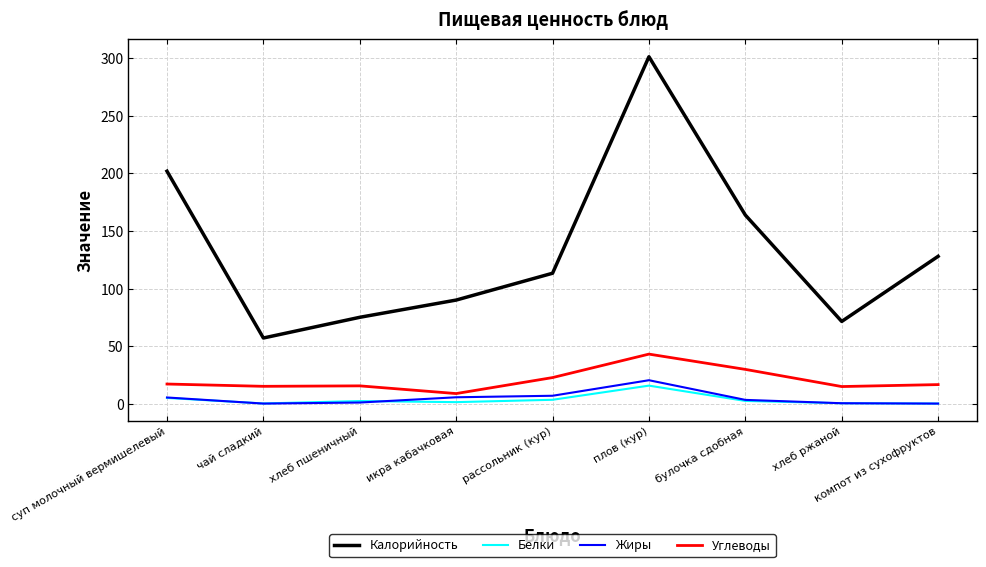

At which category is the sum across all series the highest?

плов (кур)